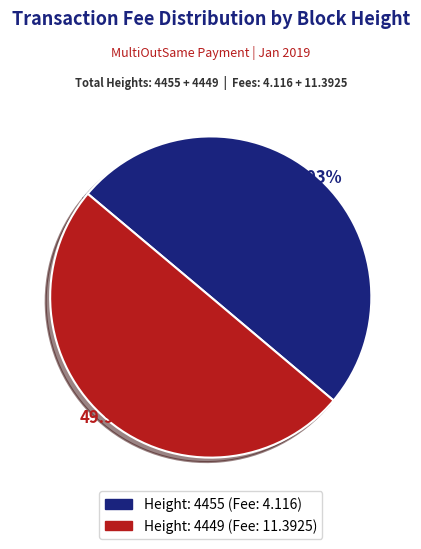

Is it true that Height: 4449 is 50% of the pie?

True